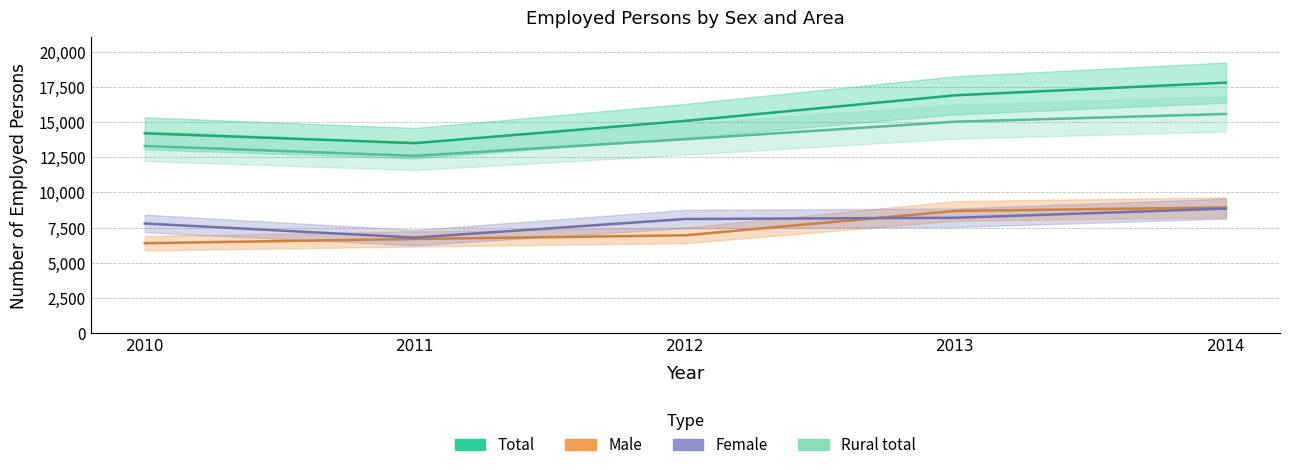

Is this an area chart (filled region under the line)?

No